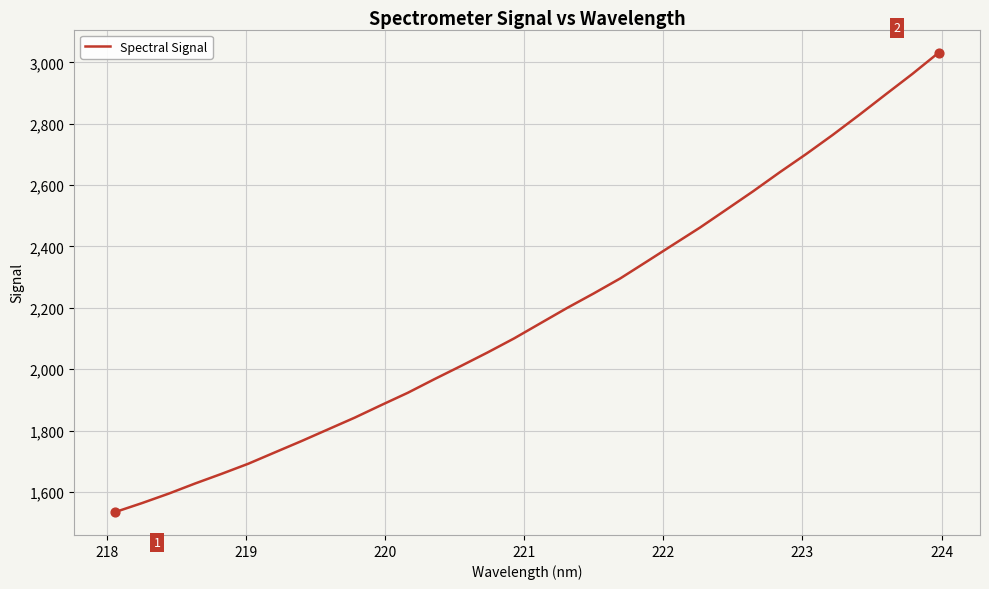

What is the smallest value displayed?

1534.8